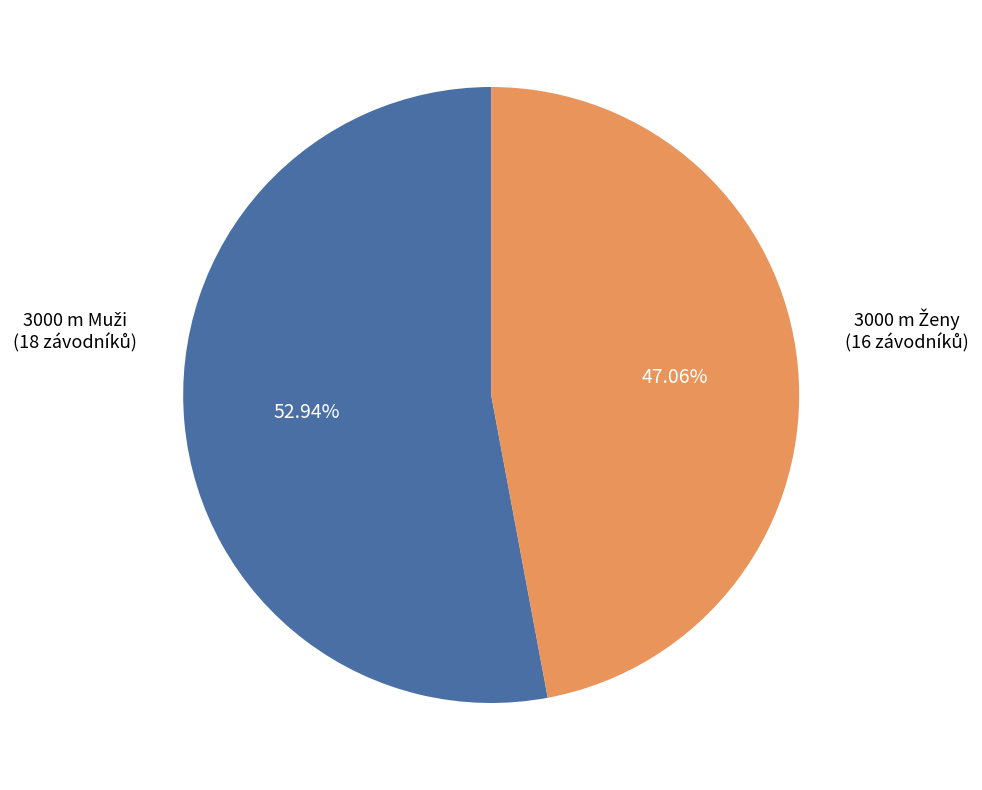

Is there a majority slice in this chart?

Yes